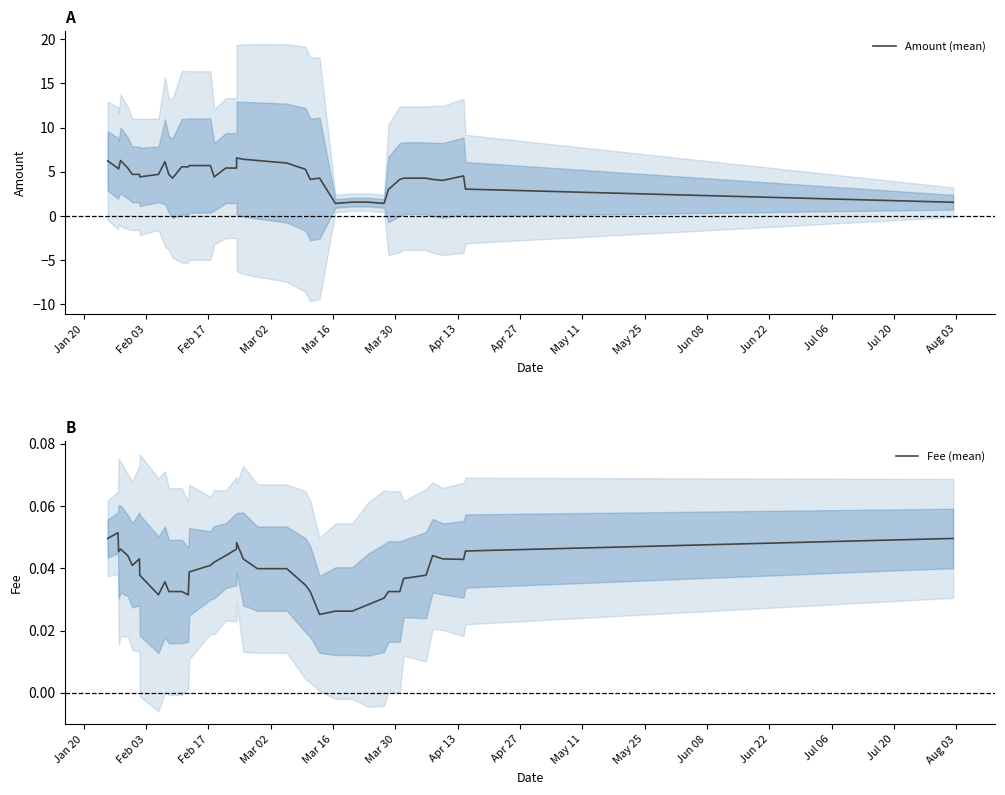

What is the highest value of the Amount (mean) series?

6.6